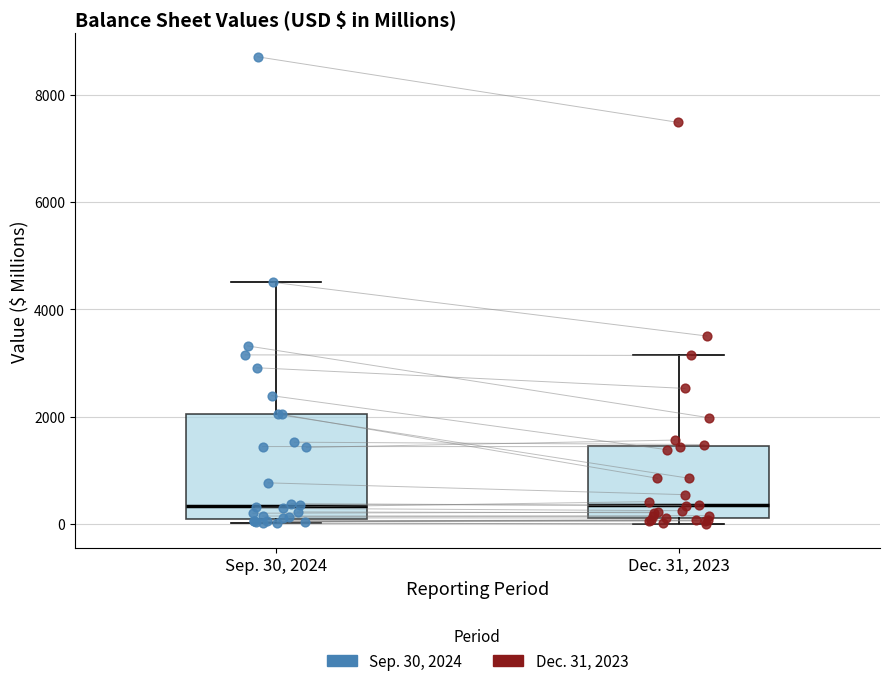

Where does the median line of the box for Sep. 30, 2024 sit on the y-axis? The values are not printed on the chart, so give them approximately, as read against the axis.

400